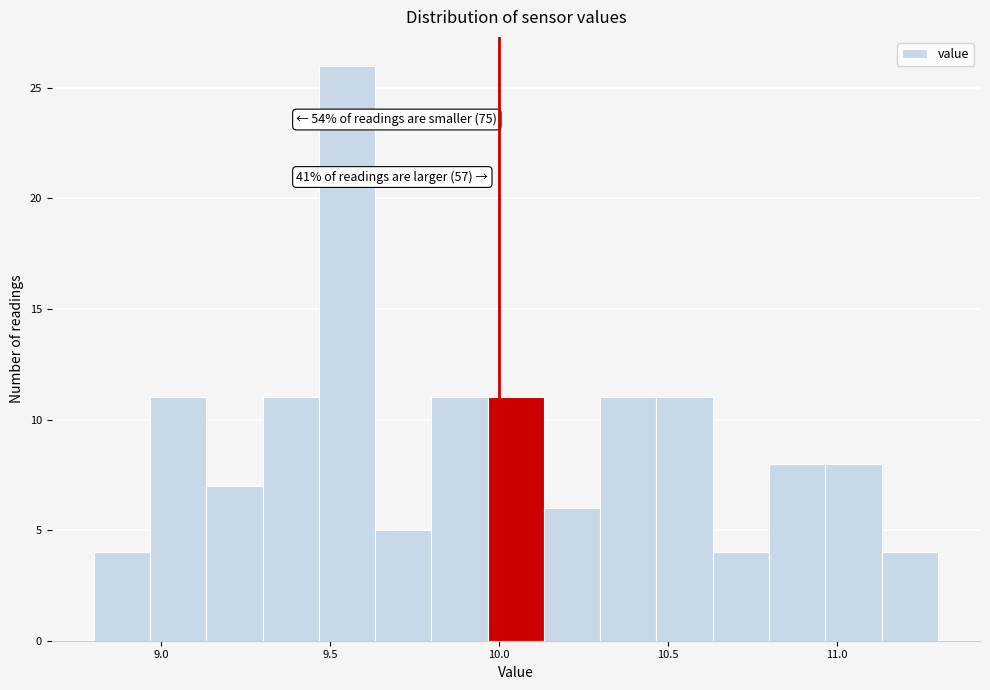

Read against the x-axis, roughly where is the centre of the tallest bar?

9.55